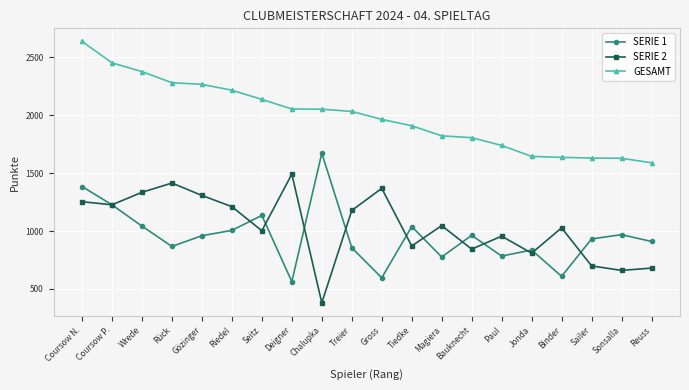

Rank the series at Chalupka from highest to lowest value.

GESAMT, SERIE 1, SERIE 2